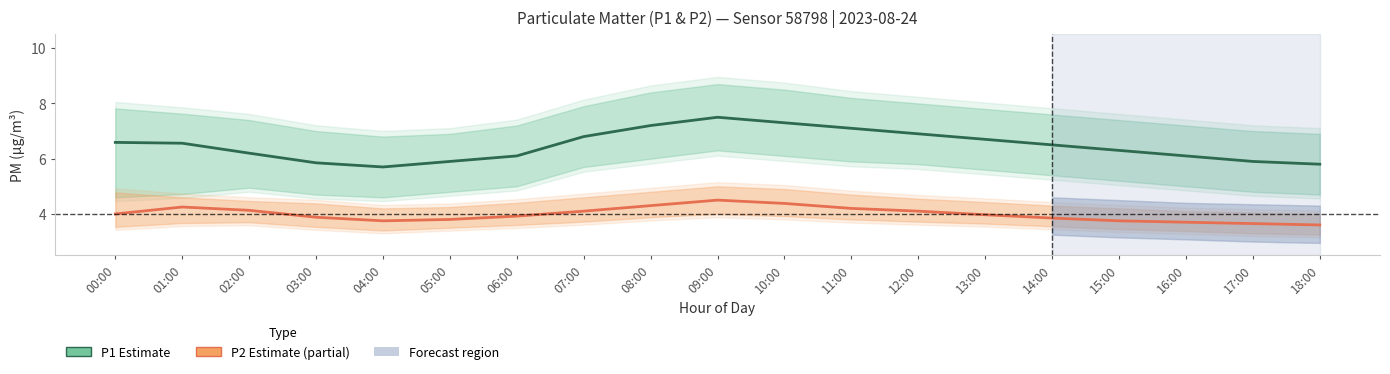

Is it true that P2 (Estimate based on partial data) equals 4.0 at 00:00?

True